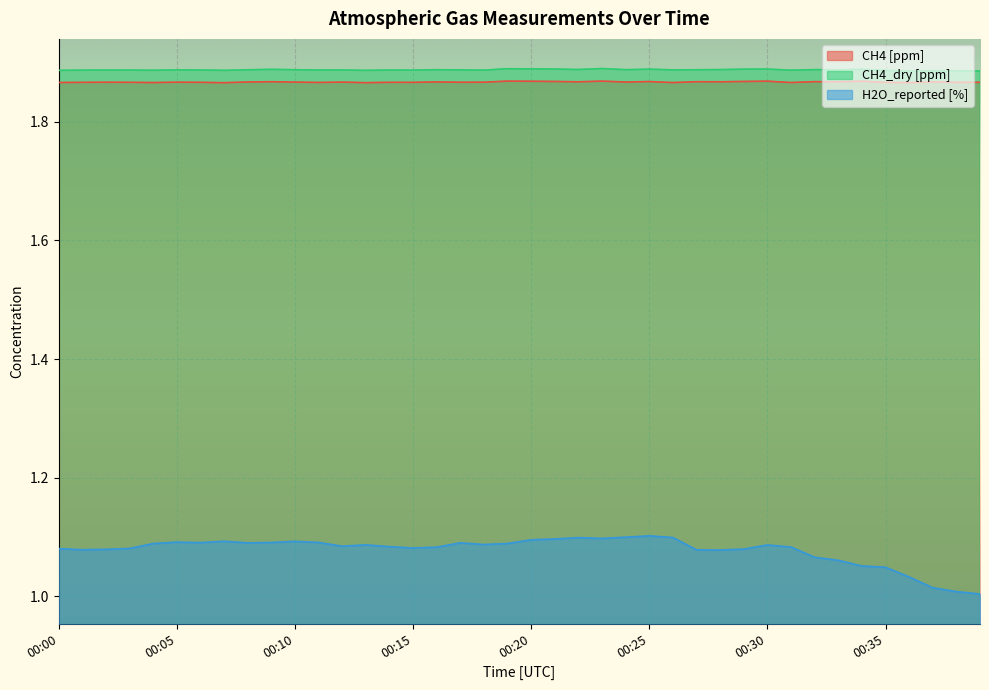

What are all the series names shown in the legend?

CH4 [ppm], CH4_dry [ppm], H2O_reported [%]